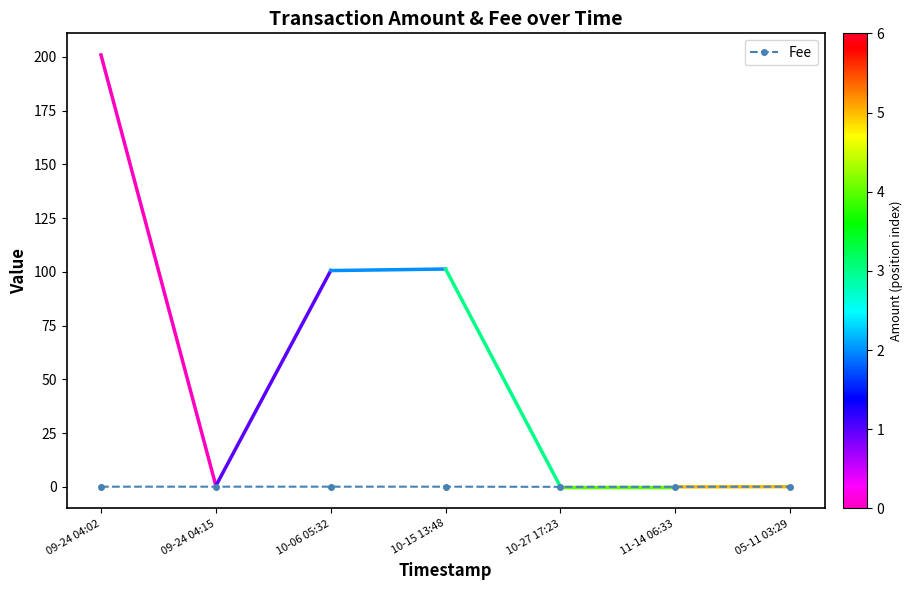

What is the approximate value at 09-24 04:02?

0.1